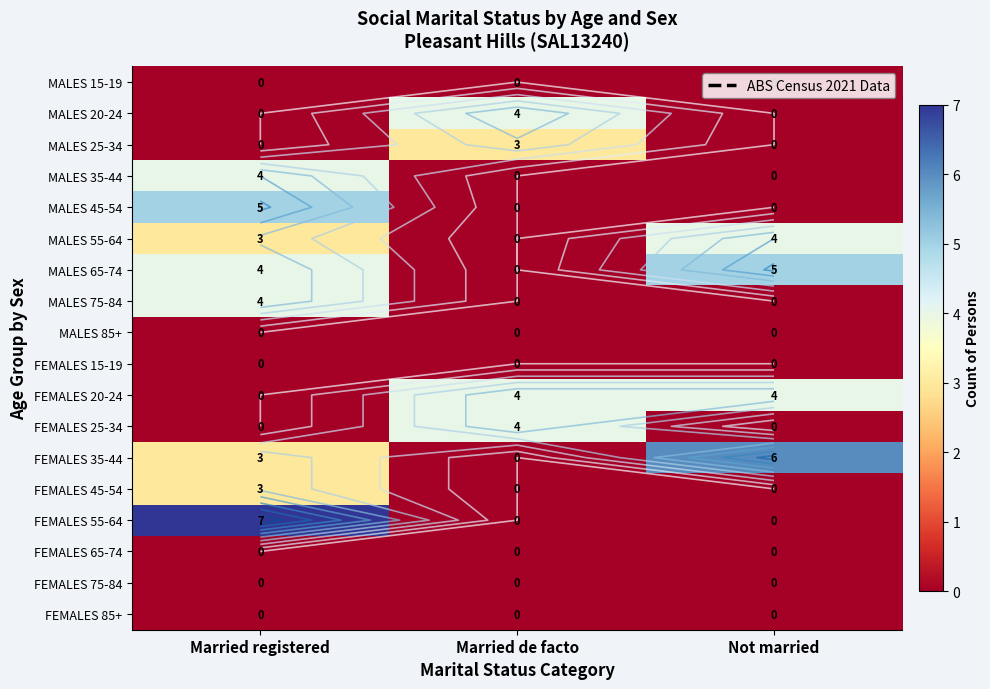

At how many categories does at least one series exceed 2?

3